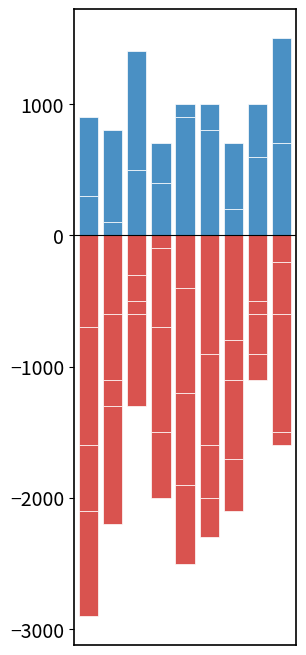

Count the col_8 values in the range -700 to -300.

5